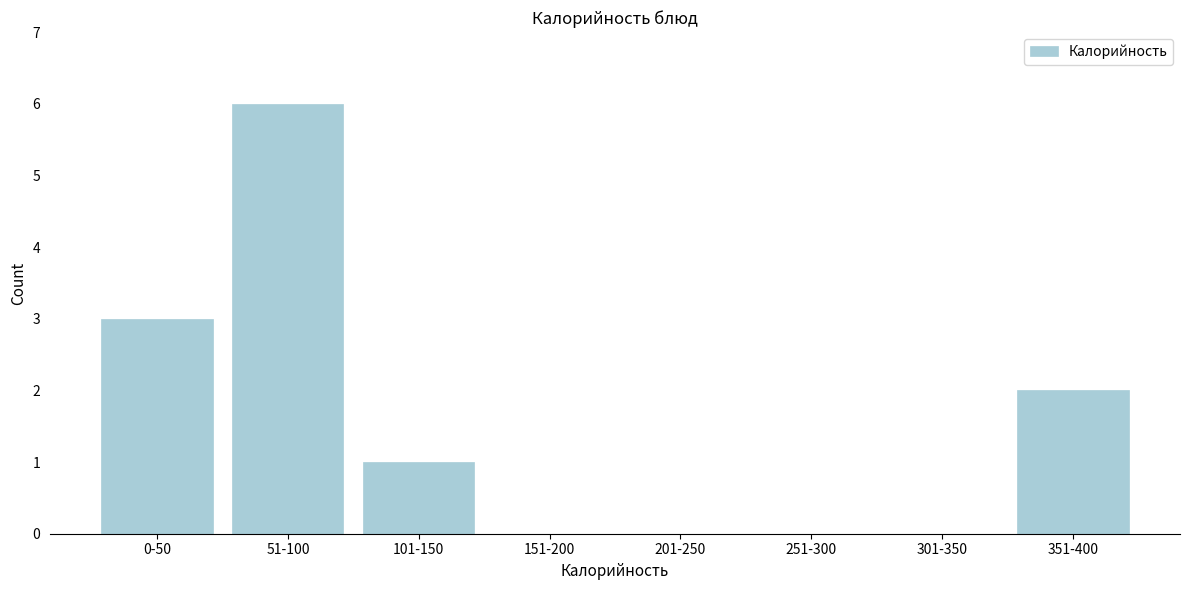

Reading left to right, what are all the values shown in this chart?

0-50=3	51-100=6	101-150=1	151-200=0	201-250=0	251-300=0	301-350=0	351-400=2